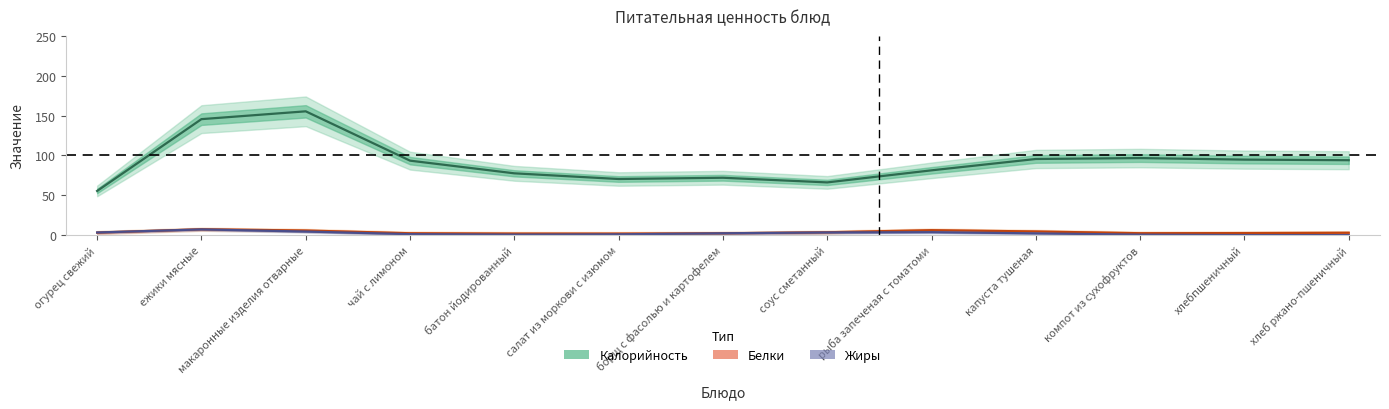

What position from the right is соус сметанный?

6